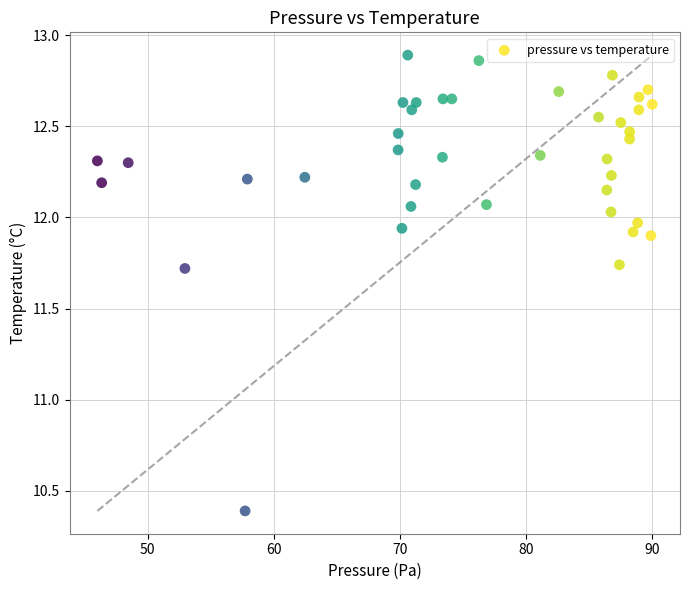

What Y value in the scatter plot is closest to 11?

10.4